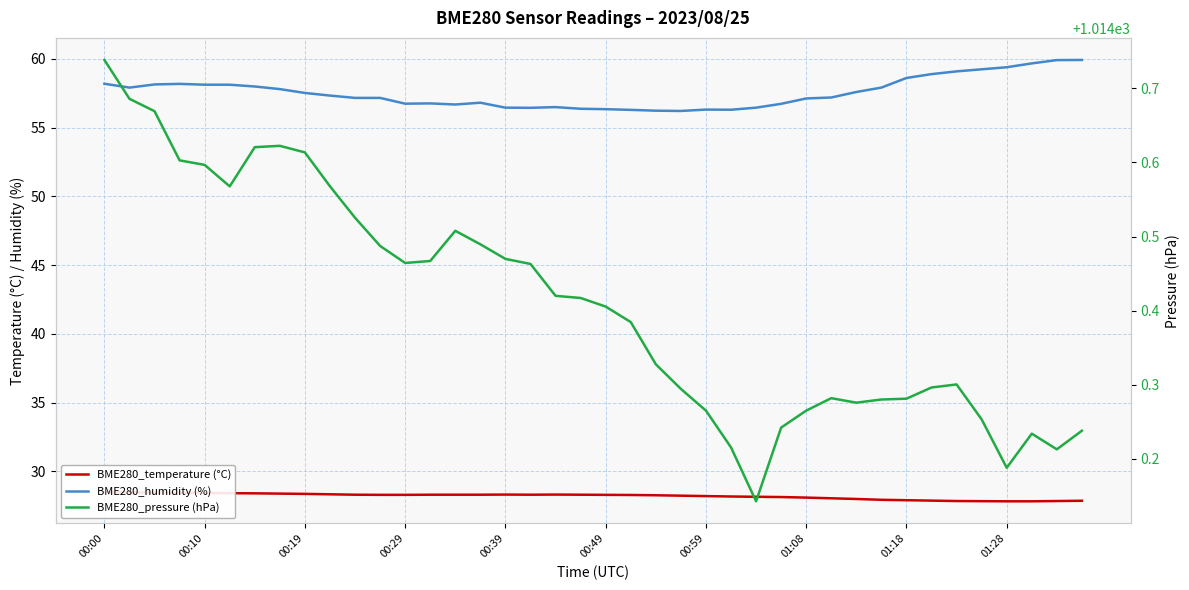

Count the number of categories in the chart.

40